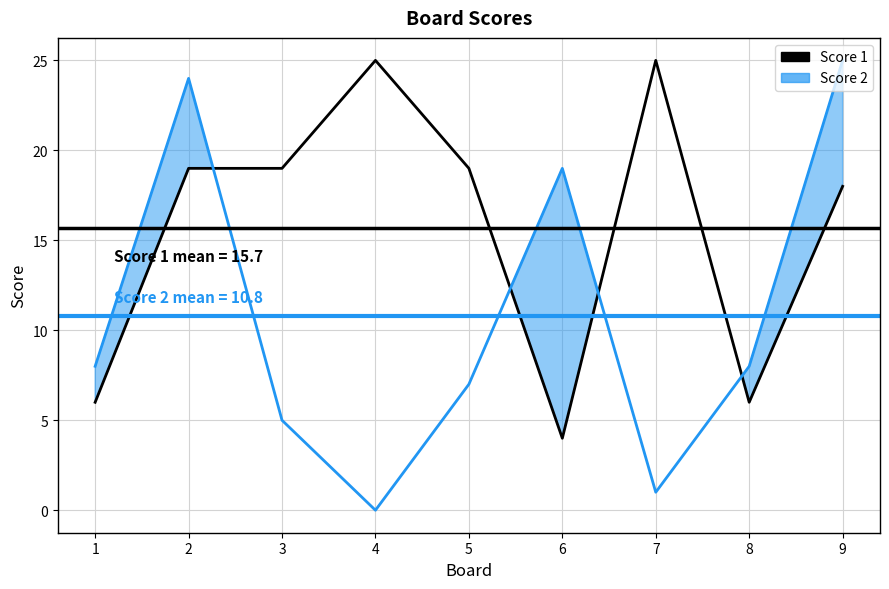

What are all the series names shown in the legend?

Score 1, Score 2